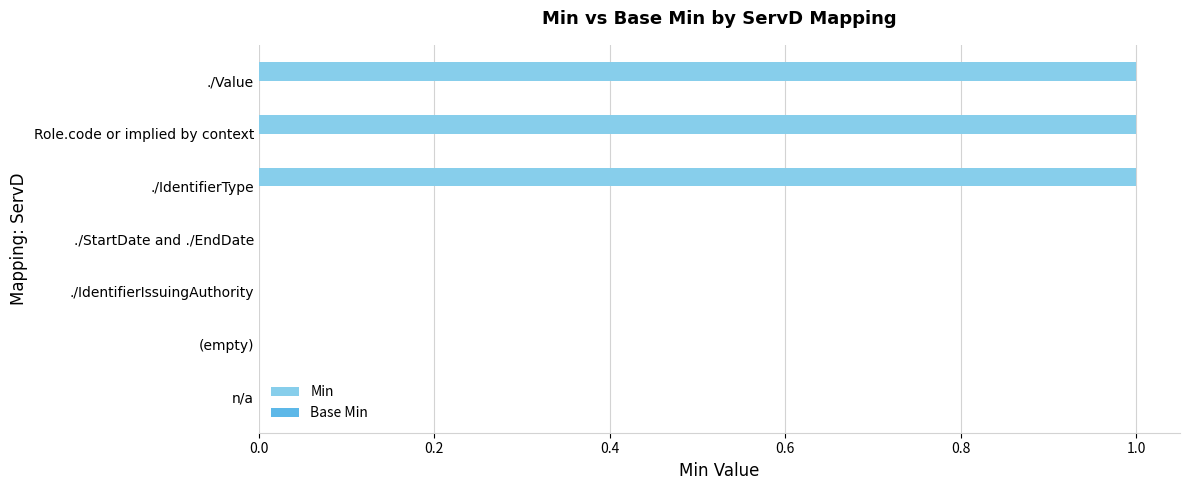

Reading top to bottom, list all the values displayed in this chart.

./Value=1	Role.code or implied by context=1	./IdentifierType=1	./StartDate and ./EndDate=0	./IdentifierIssuingAuthority=0	(empty)=0	n/a=0